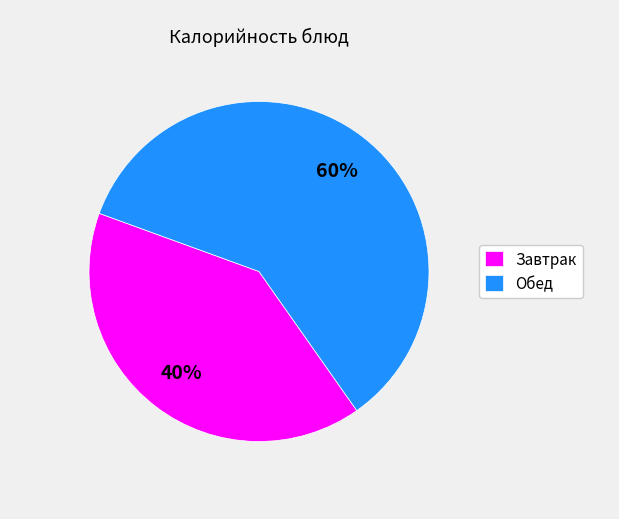

Rank the categories by value from highest to lowest.

Обед, Завтрак